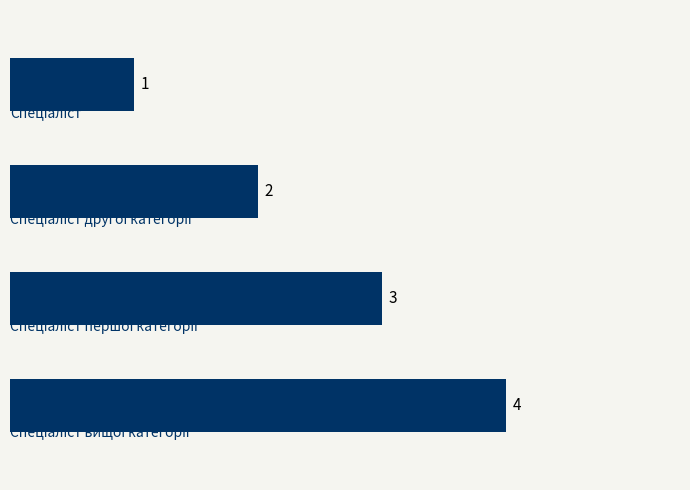

What is the maximum value shown in the chart?

4